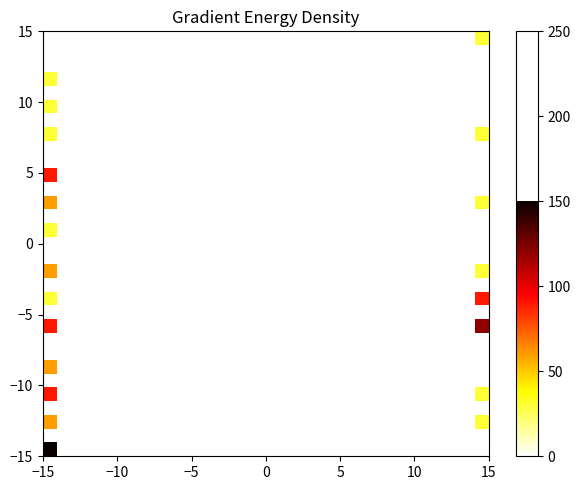

How many categories are shown in the chart?

31